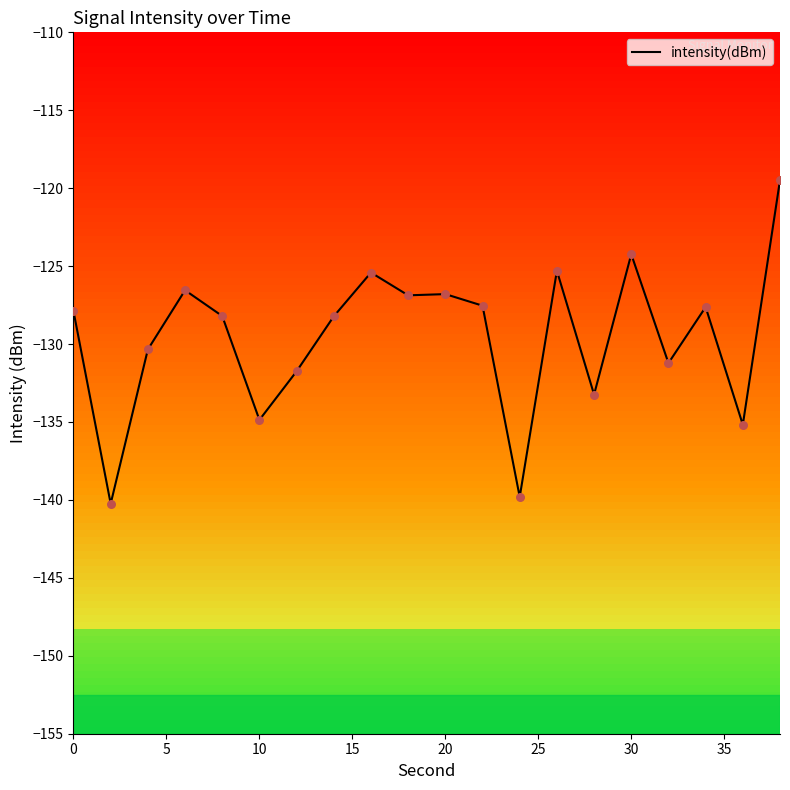

What is the difference between the maximum and minimum values?

20.8